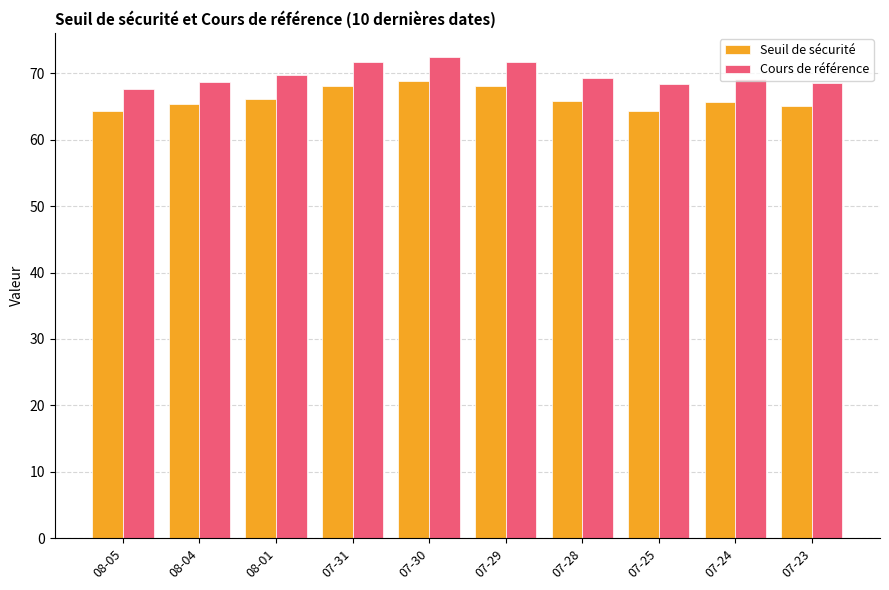

List the series in order of their peak value, lowest first.

Seuil de sécurité, Cours de référence